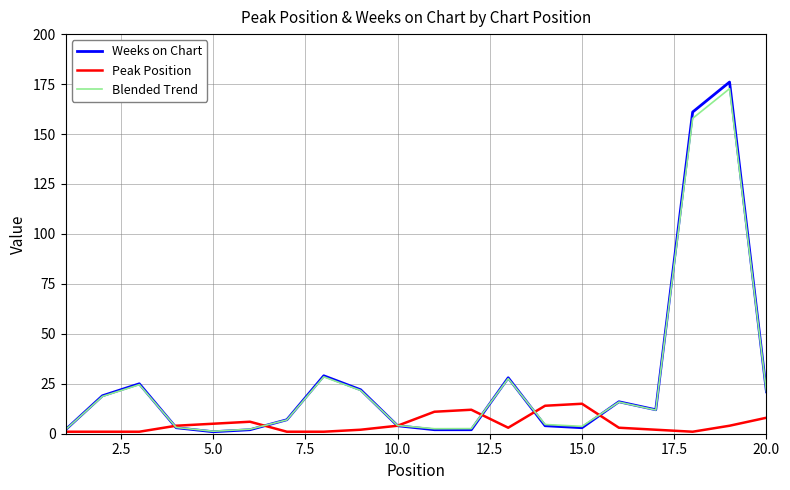

What is the average value of the Blended Trend series?

26.7